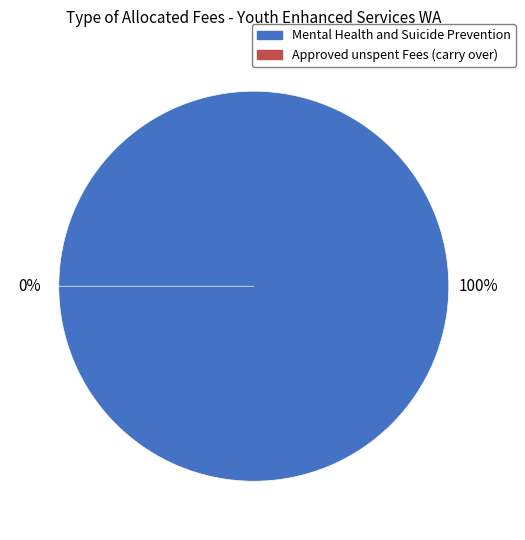

To the nearest percent, what is the average slice percentage?

50%